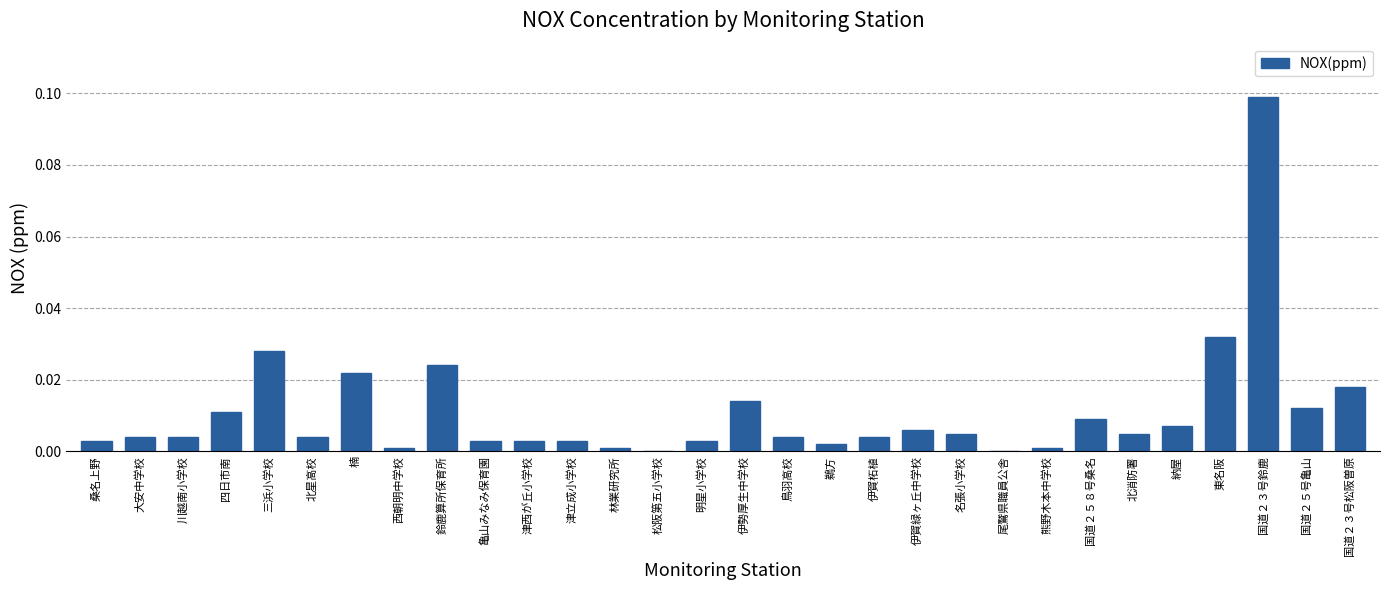

At which category does the chart reach its peak across all series?

国道２３号鈴鹿